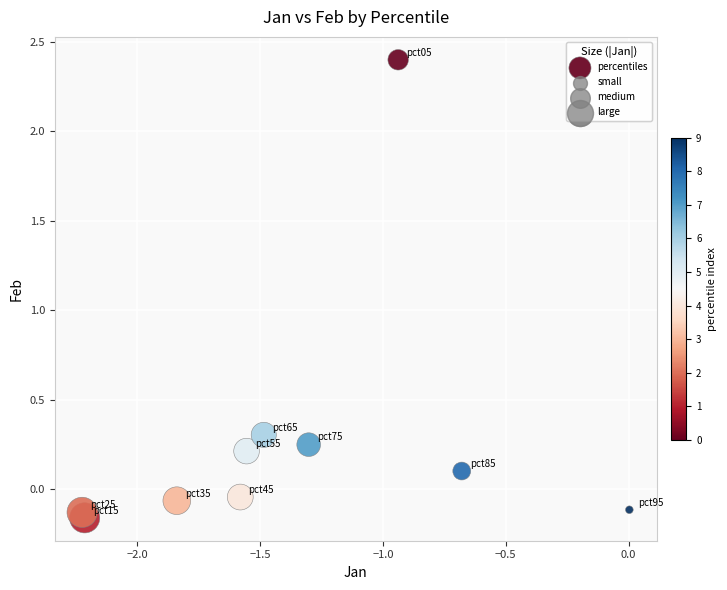

What is the average X value?

-1.4